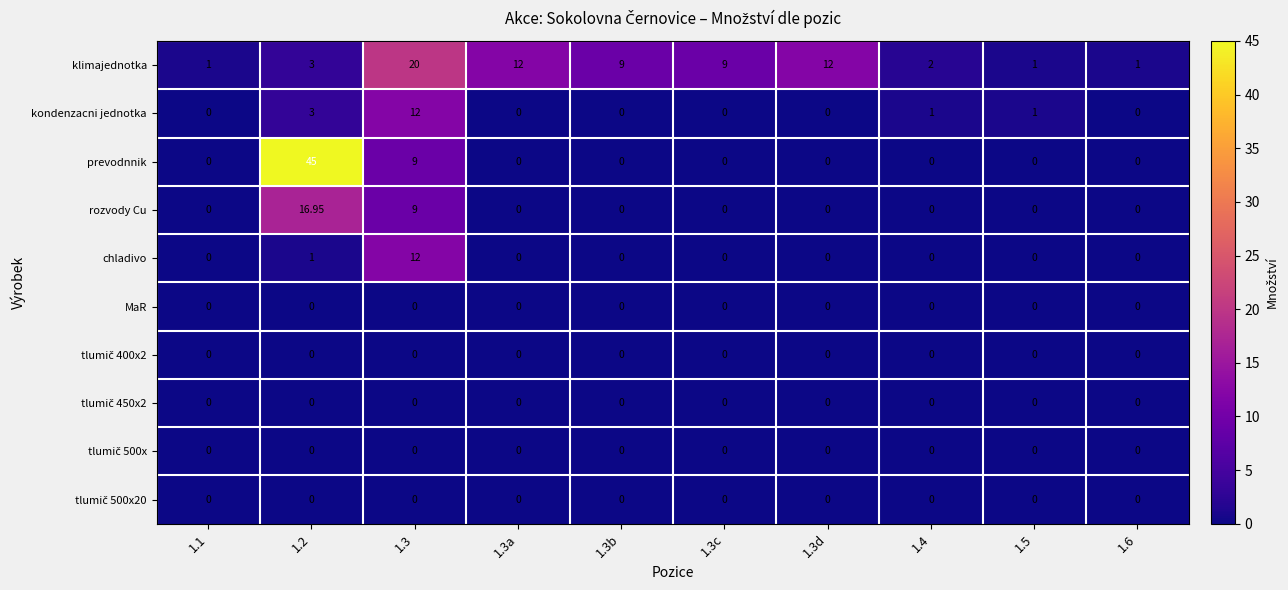

Which series has the largest range (max minus min)?

prevodnnik